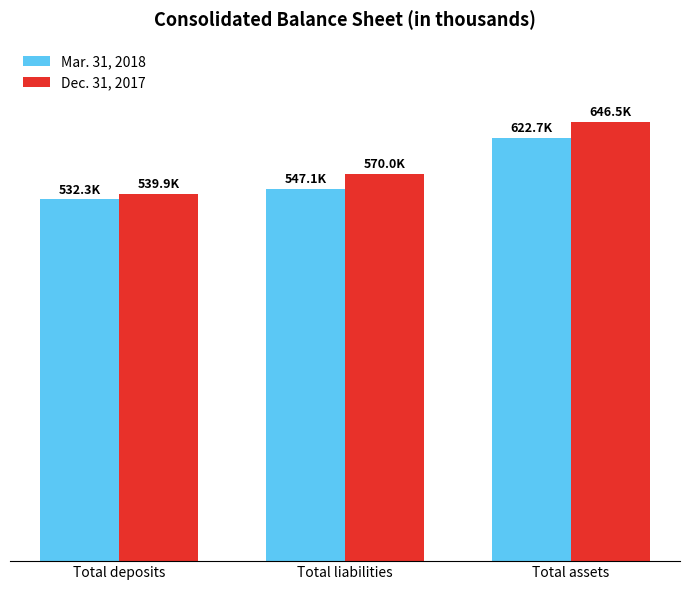

At which category does the chart reach its minimum across all series?

Total deposits